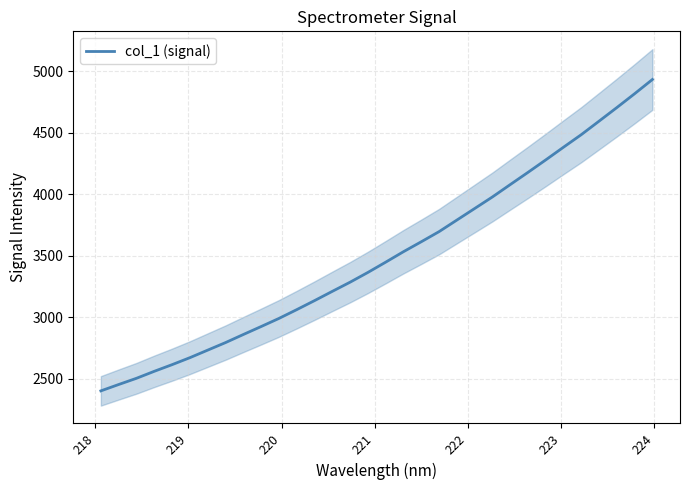

What is the difference between the maximum and minimum values?

2532.4